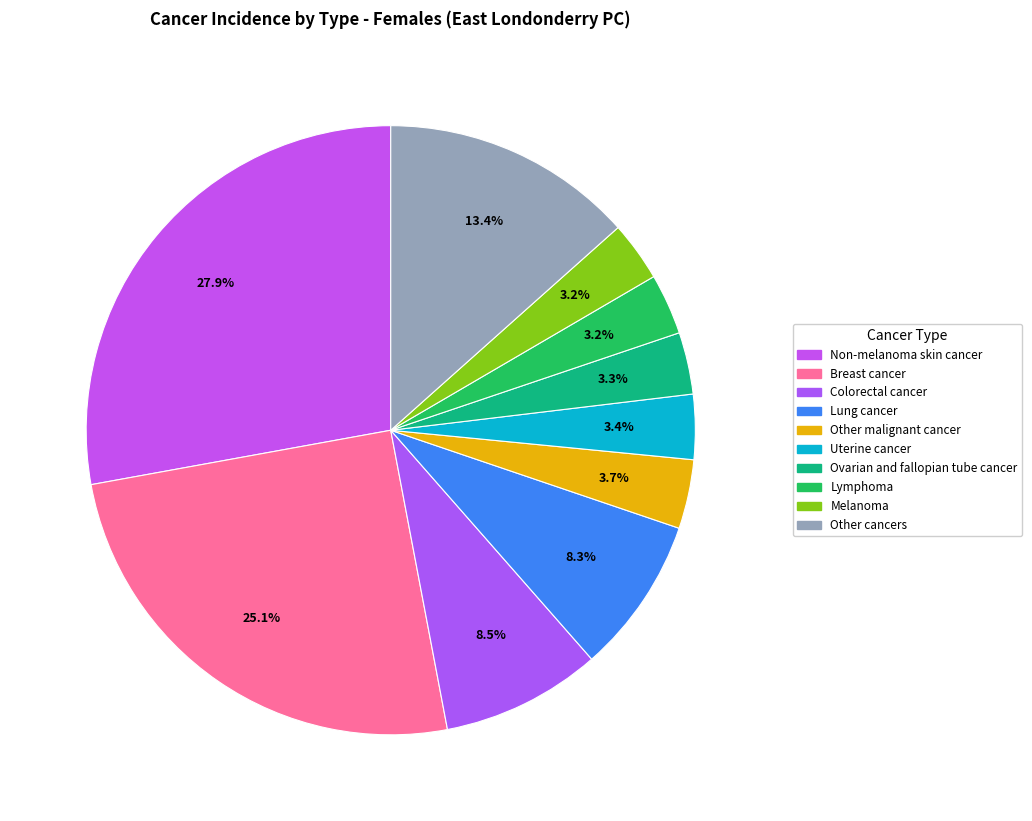

How many segments does this pie chart have?

10